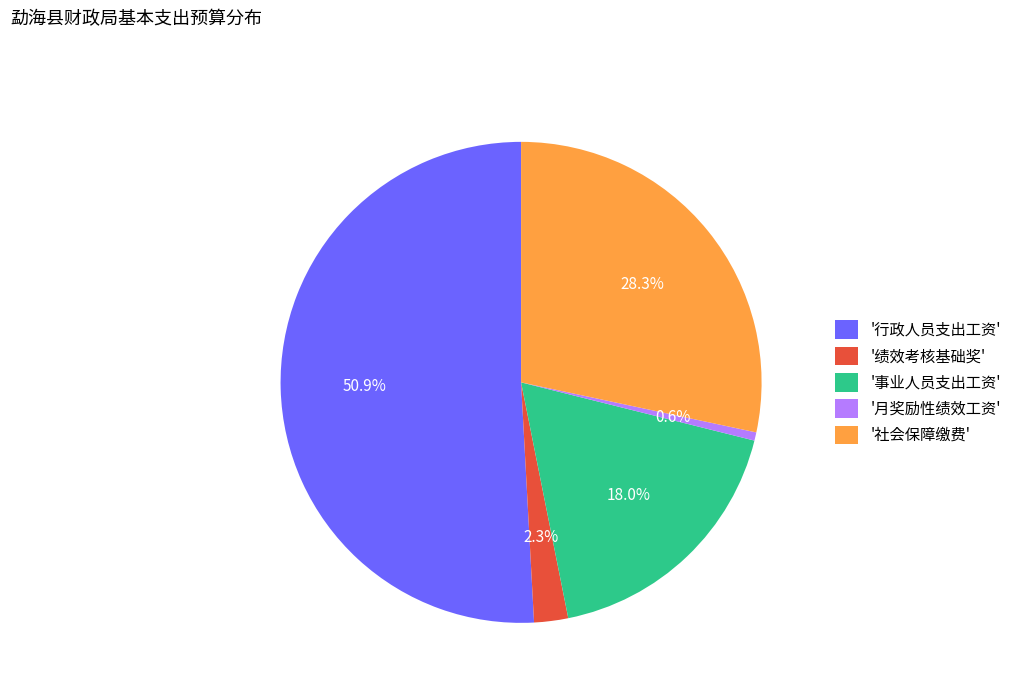

Does any single category account for the majority?

Yes